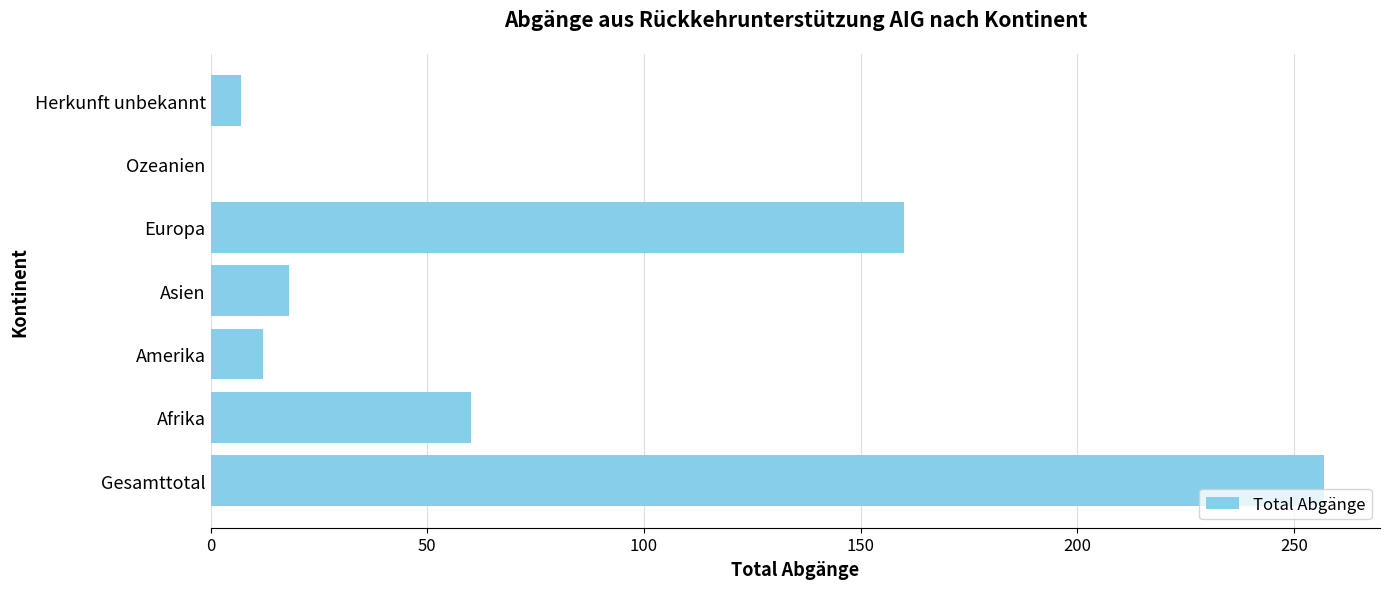

What is the sum of all values?

514